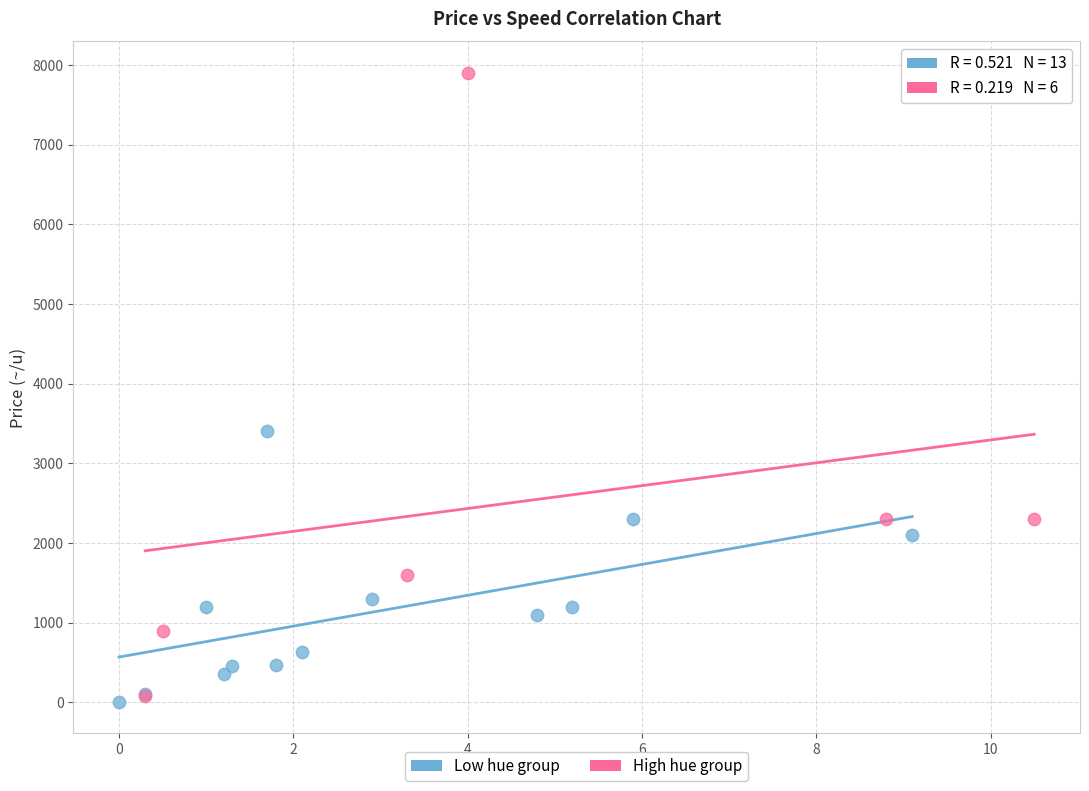

Which series has the largest Y range (max minus min)?

High hue group